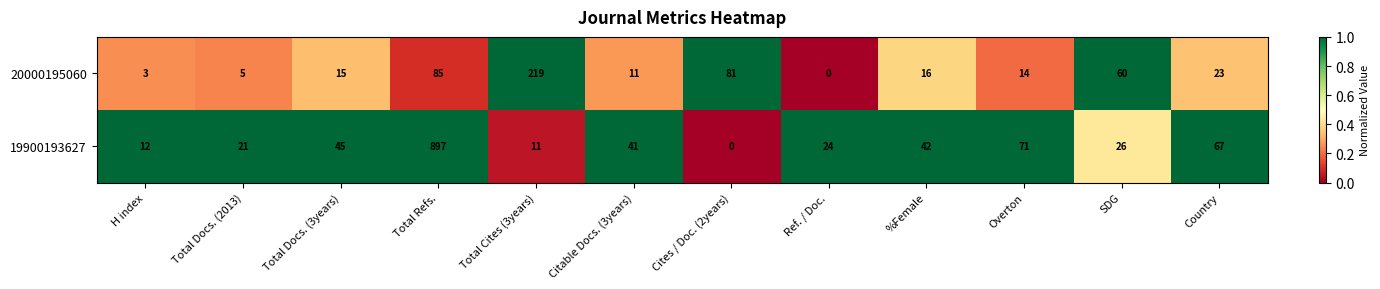

What is the greatest value displayed?

897